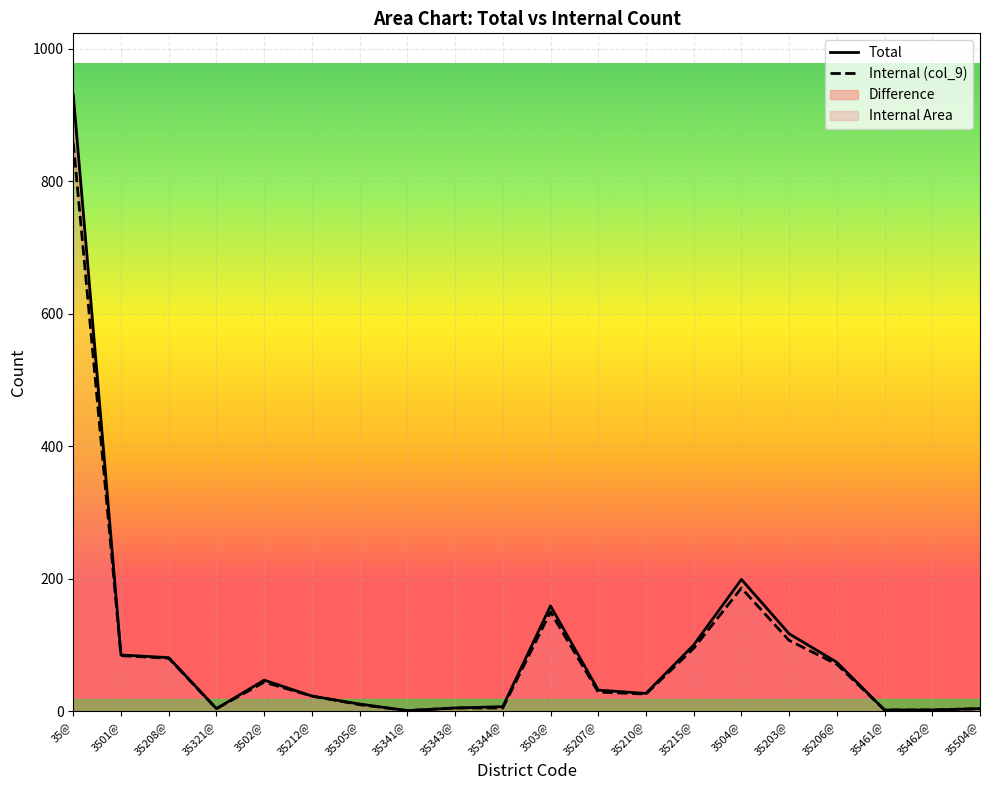

What position from the left is 3502@?

5